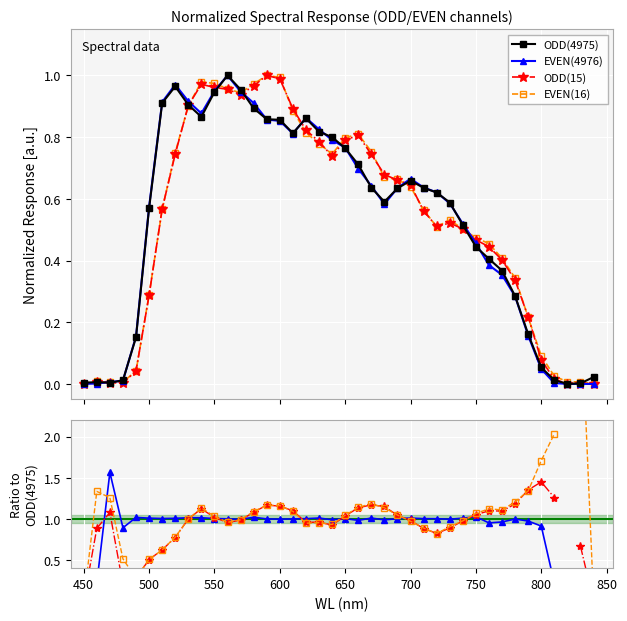

Is it true that ODD(4975) equals 0.7 at 29?

False